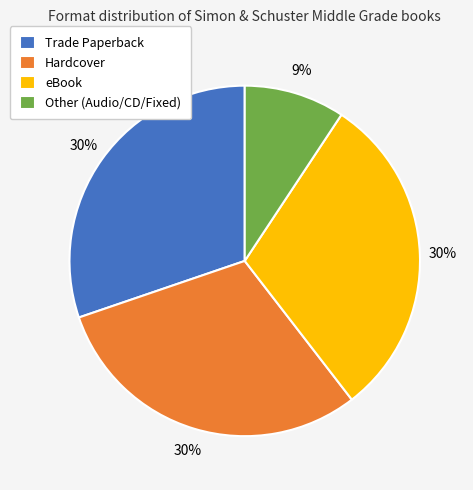

Approximately how many times larger is the value at Trade Paperback compared to Hardcover?

1.0